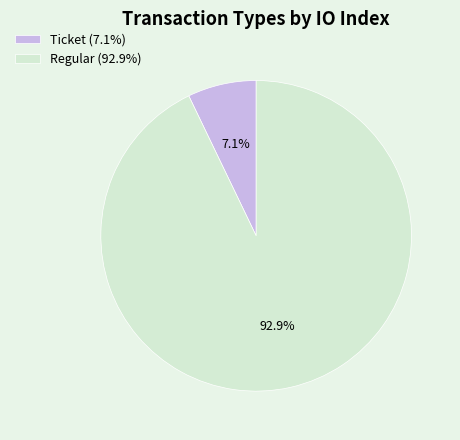

How many slices are in this pie chart?

2